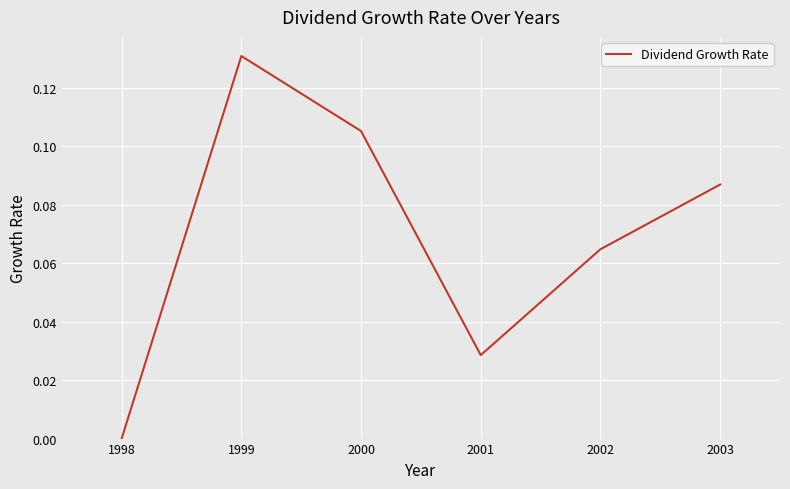

At which category does the data reach its first local peak?

1999